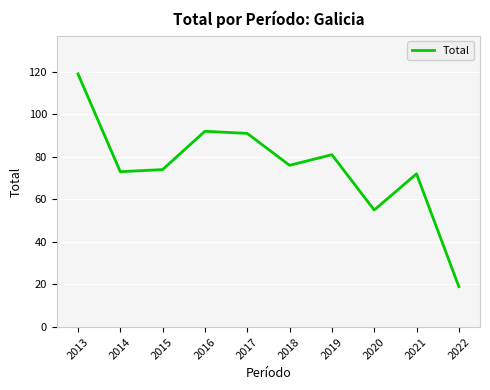

Reading left to right, transcribe all the data shown in this chart.

119	73	74	92	91	76	81	55	72	19